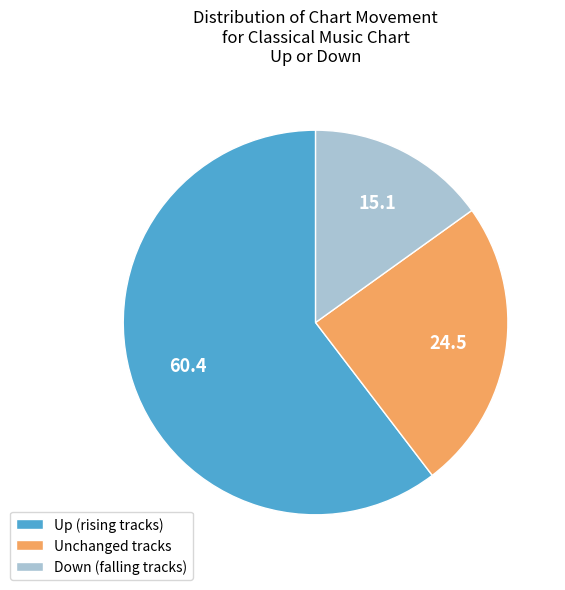

True or false: Unchanged tracks accounts for 25% of the total.

True